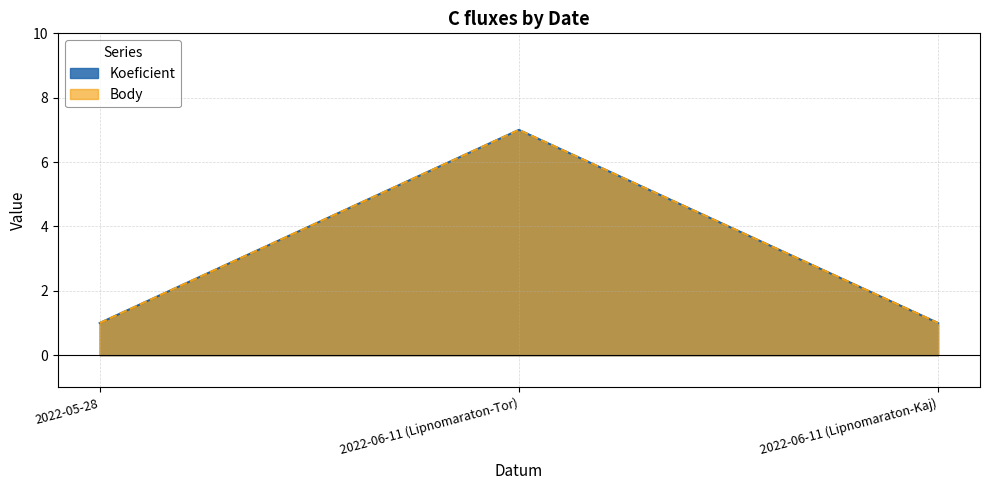

Does the chart have visible grid lines?

Yes